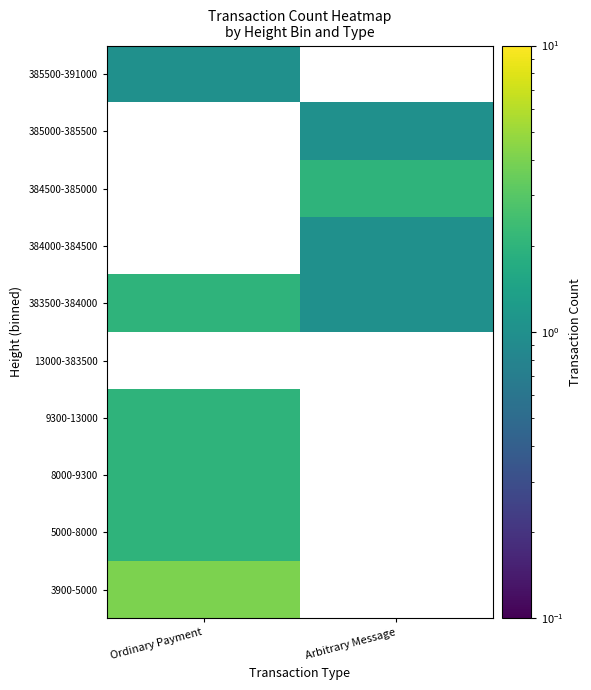

List the labels in order of 384500-385000 value, largest first.

Ordinary Payment, Arbitrary Message